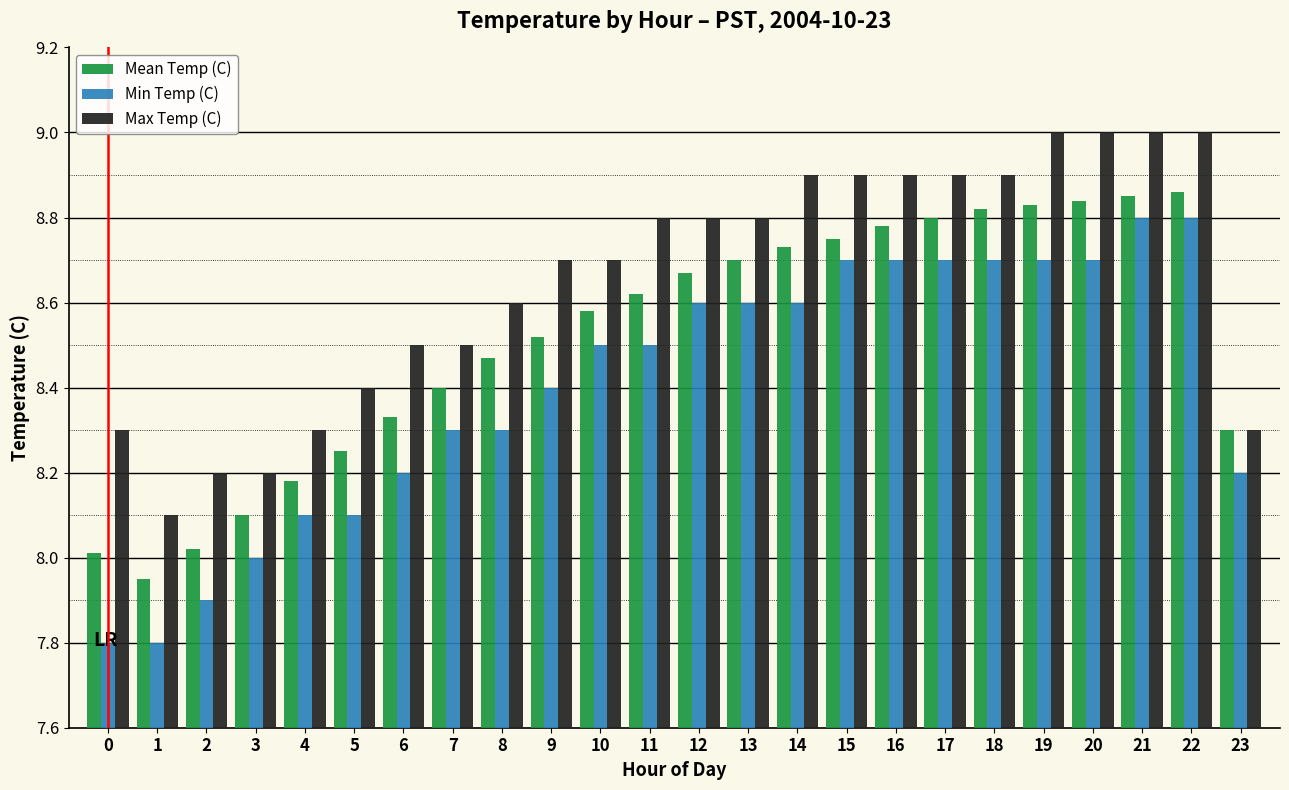

List the series in order of their peak value, highest first.

Max Temp (C), Mean Temp (C), Min Temp (C)